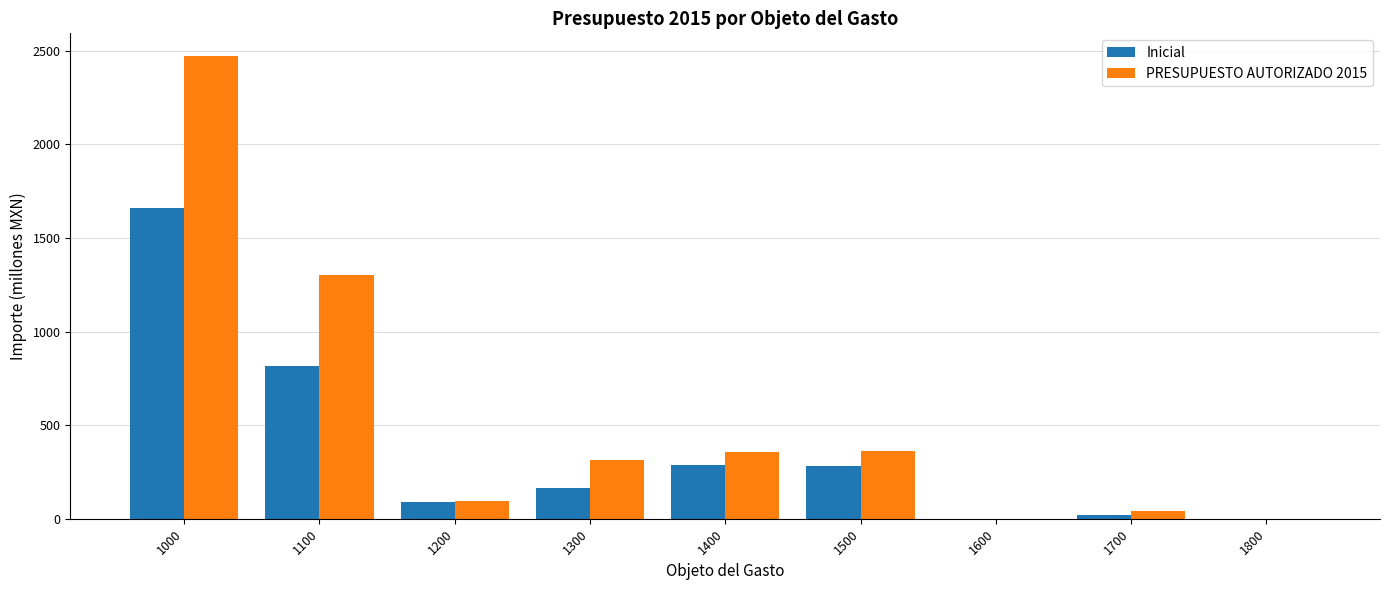

Which series has the largest total across all categories?

PRESUPUESTO AUTORIZADO 2015